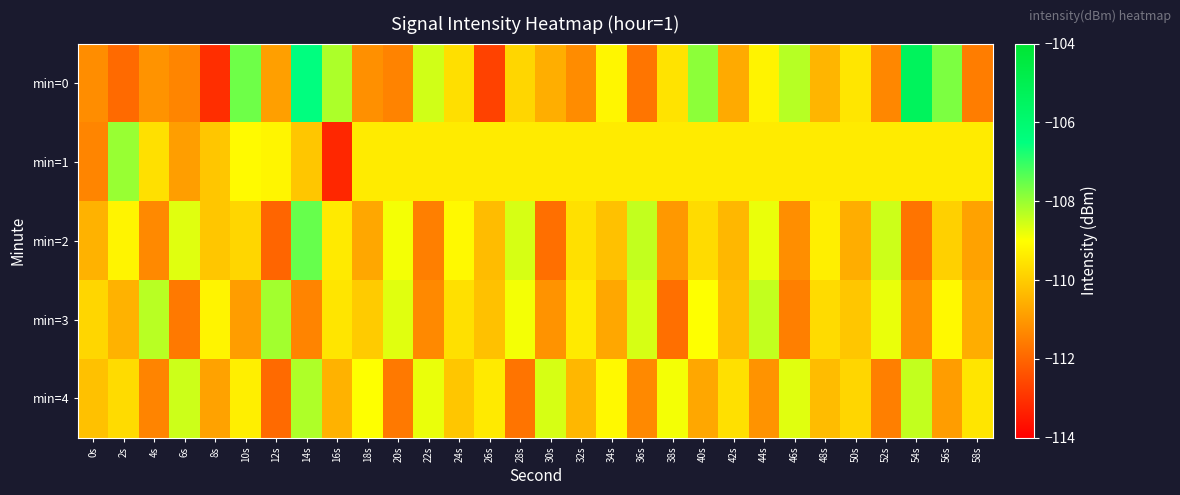

Which series changed the most between 28s and 34s?

min=4